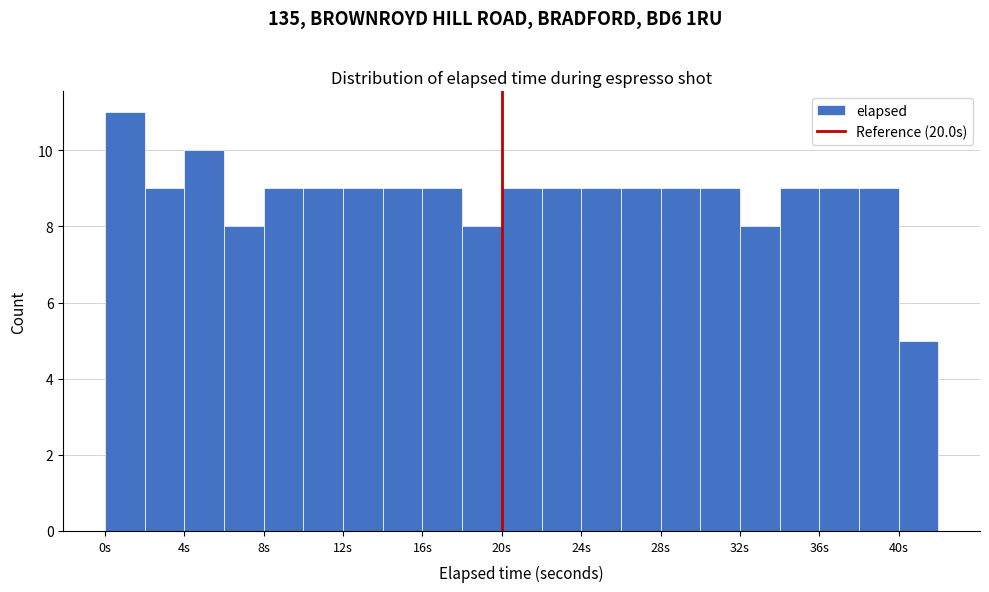

Reading left to right, transcribe this chart: for each bar, give the range it covers on the x-axis and its height. The values are not printed on the chart, so give them approximately, as read against the axis.

0 to 2: 11
2 to 4: 9
4 to 6: 10
6 to 8: 8
8 to 10: 9
10 to 12: 9
12 to 14: 9
14 to 16: 9
16 to 18: 9
18 to 20: 8
20 to 22: 9
22 to 24: 9
24 to 26: 9
26 to 28: 9
28 to 30: 9
30 to 32: 9
32 to 34: 8
34 to 36: 9
36 to 38: 9
38 to 40: 9
40 to 42: 5